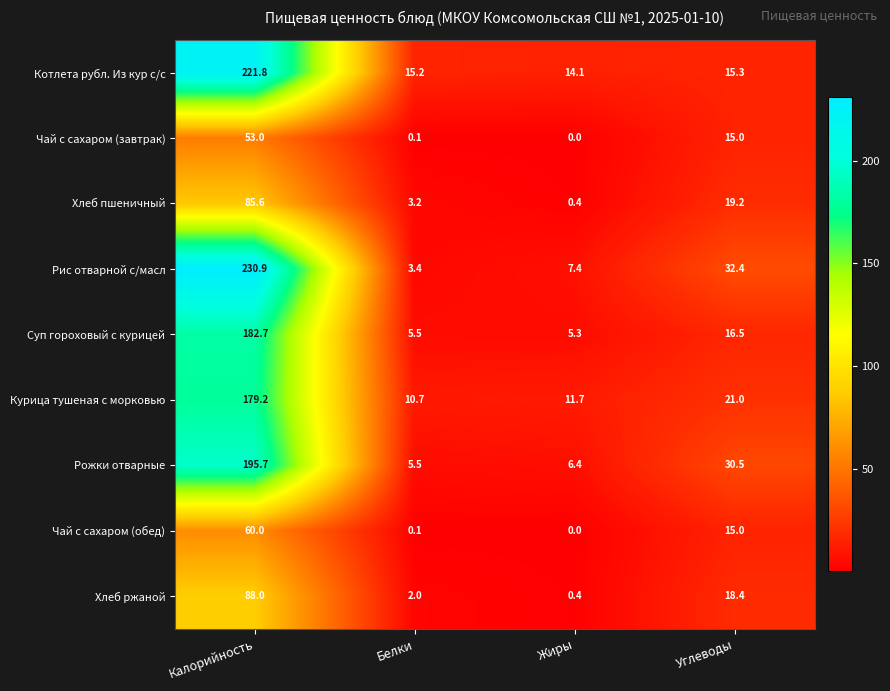

At which category is the sum across all series the highest?

Калорийность